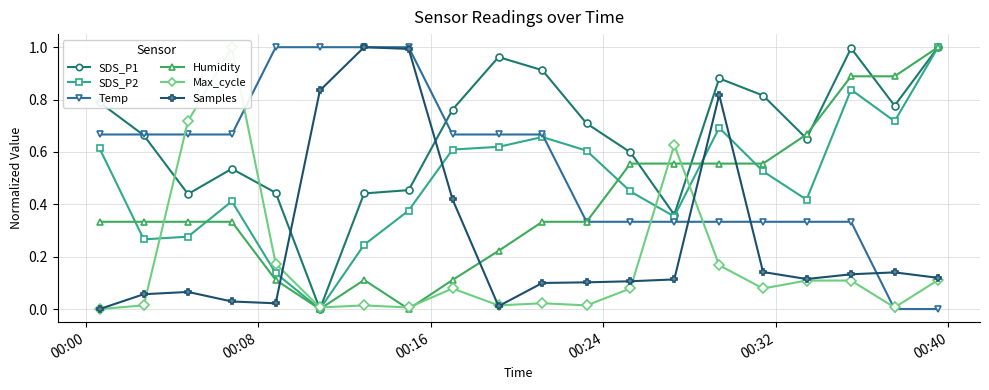

How many data points in SDS_P1 are above 0?

19